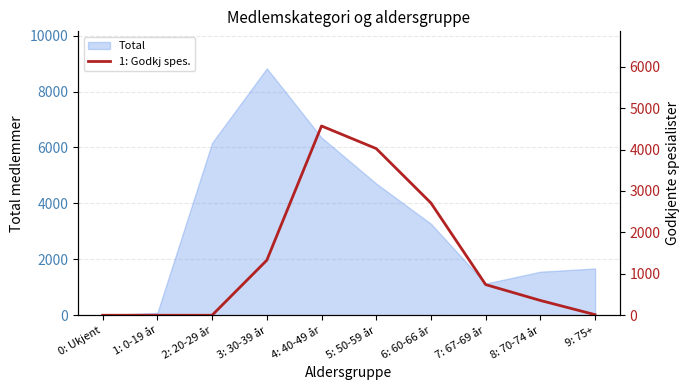

True or false: there are more than 0 points higher than both neighbors.

True